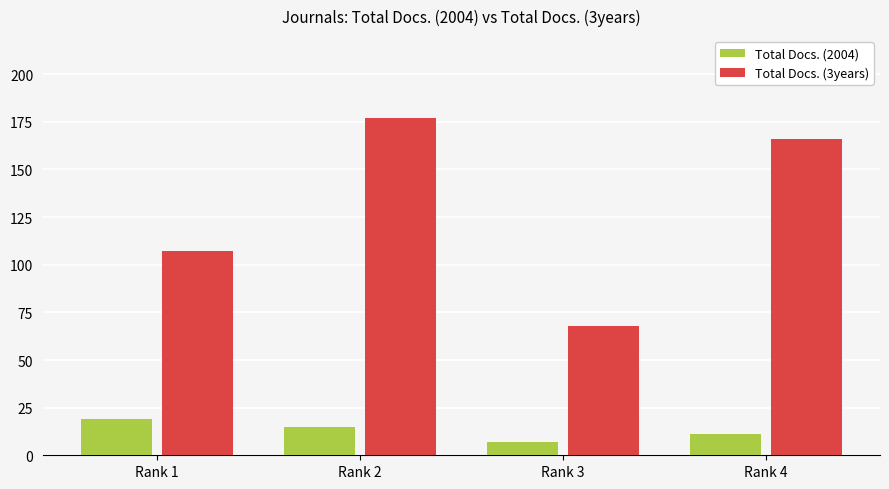

How many distinct data groups are displayed?

2